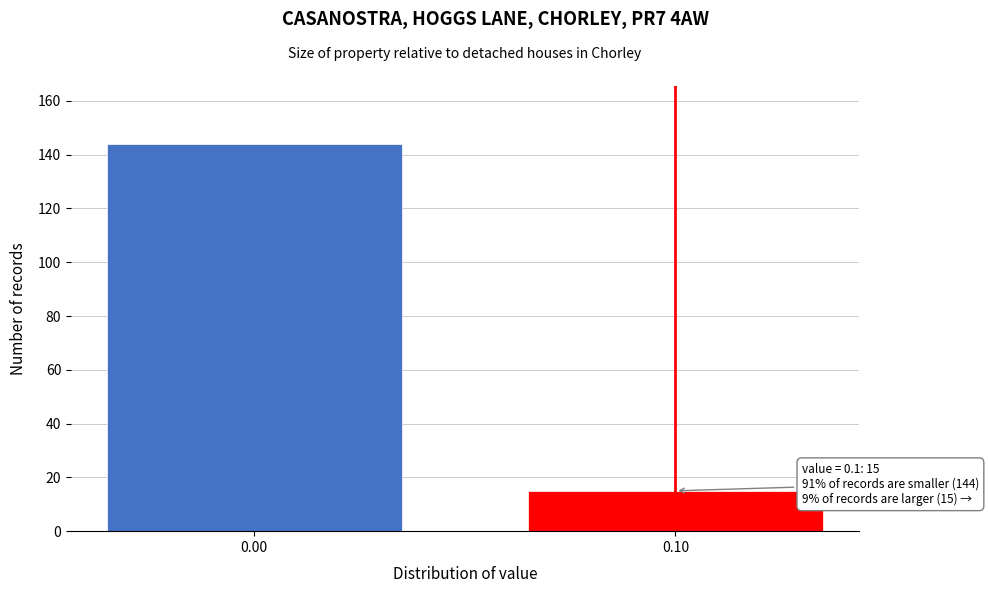

Reading left to right, transcribe all the data shown in this chart.

0.00=144	0.10=15